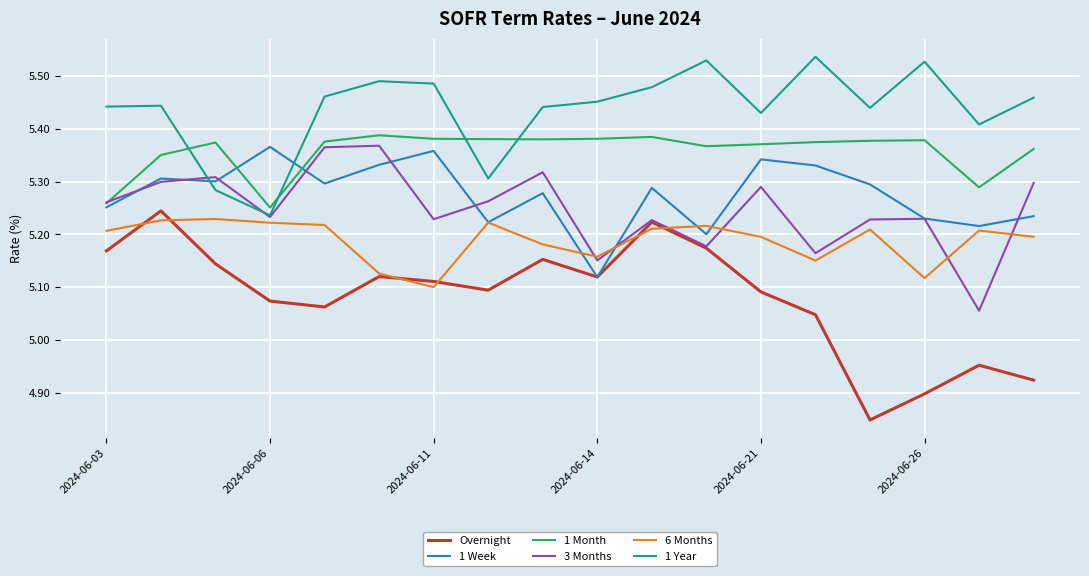

Which series has the widest spread of values?

Overnight